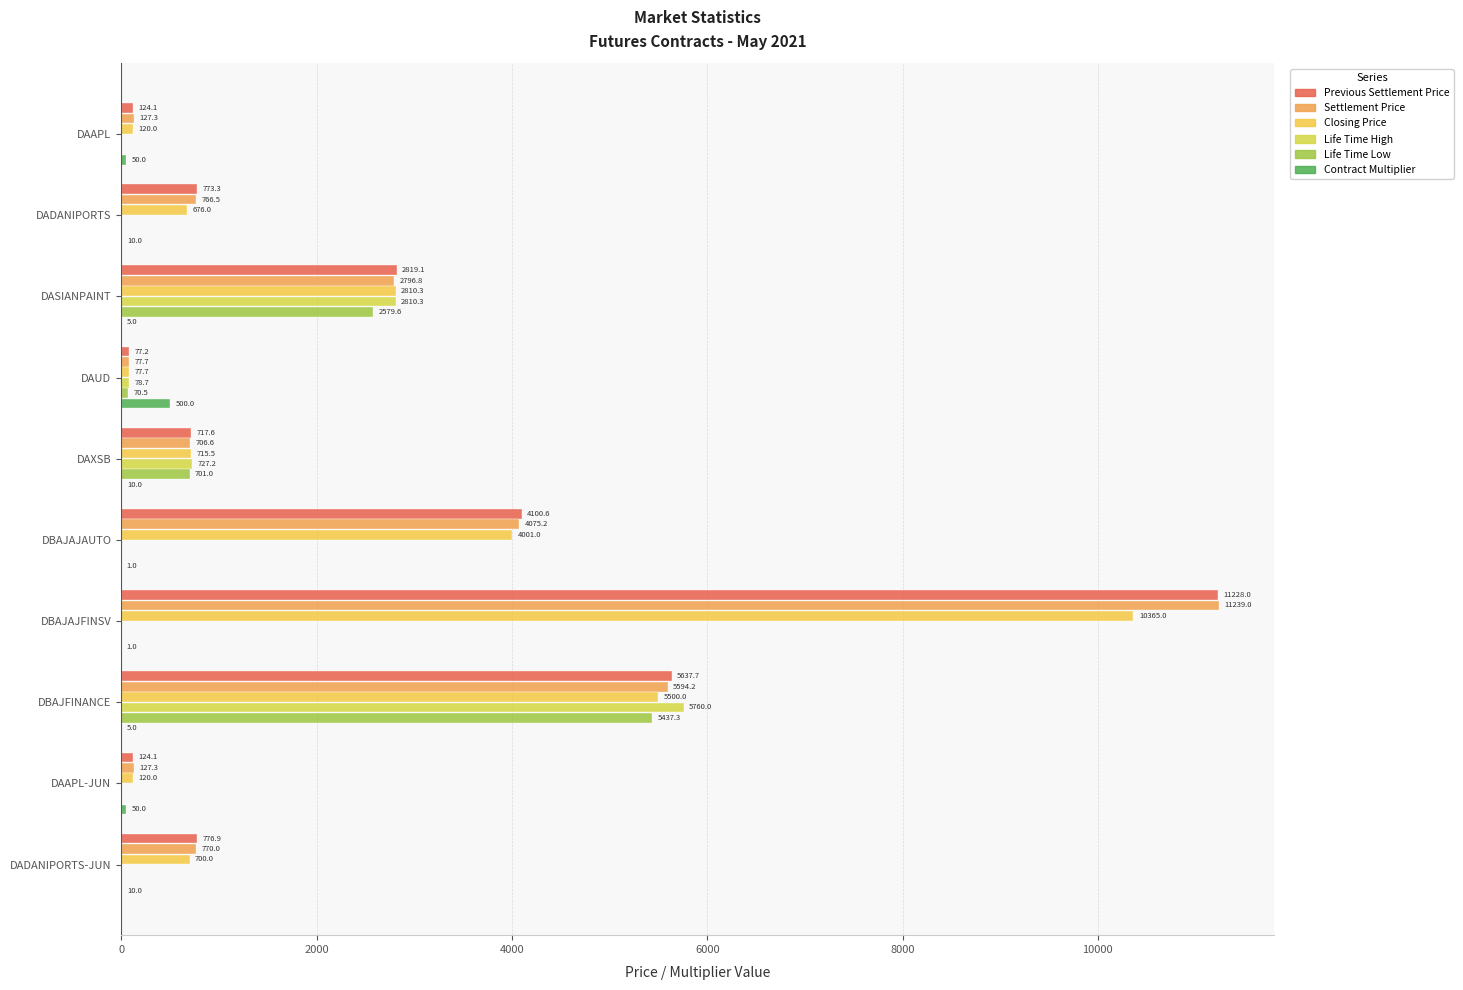

What are all the series names shown in the legend?

Previous Settlement Price, Settlement Price, Closing Price, Life Time High, Life Time Low, Contract Multiplier